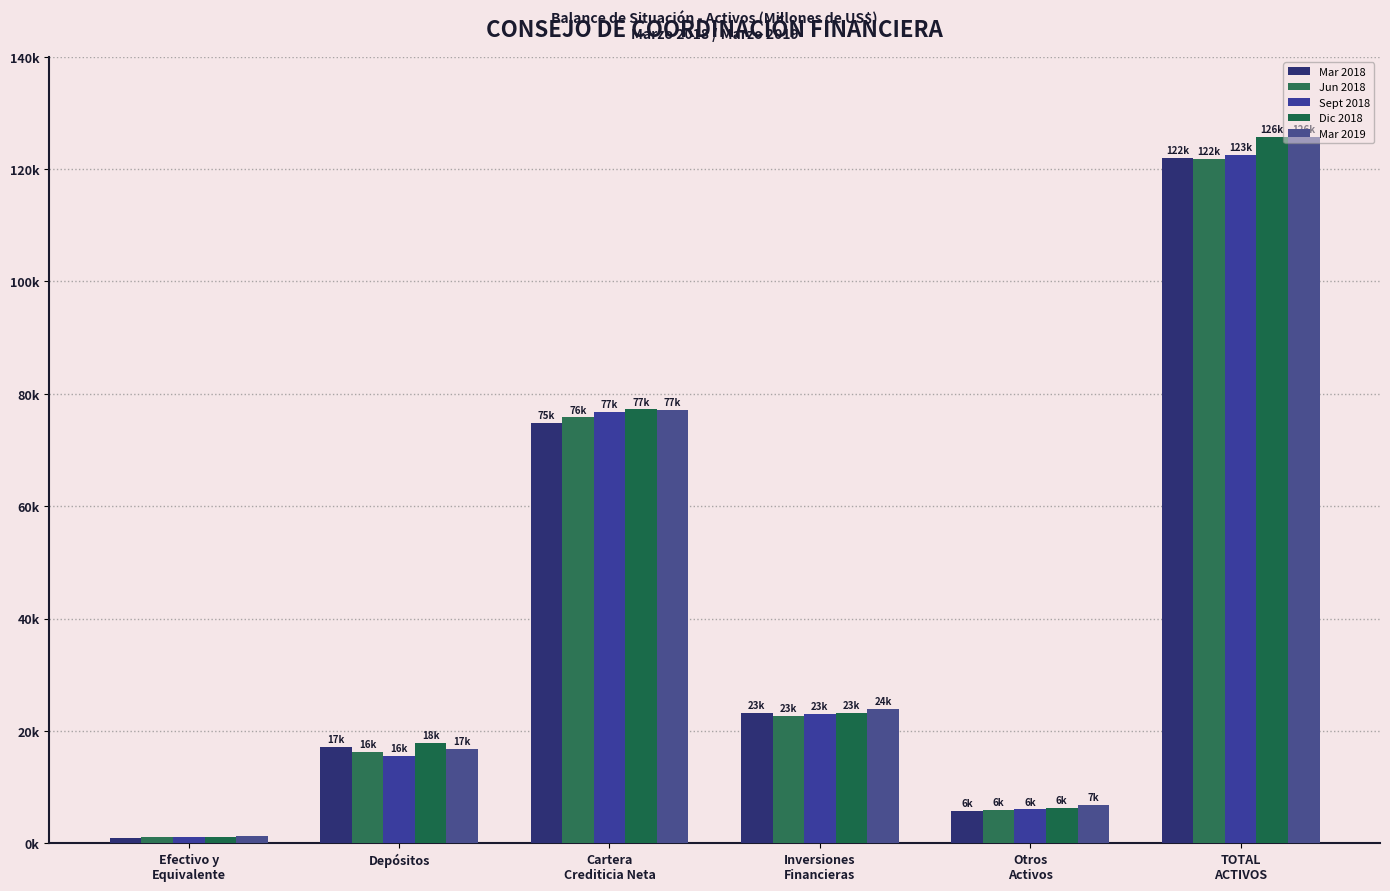

Where is Jun 2018 nearest to the value 61537?

Cartera
Crediticia Neta